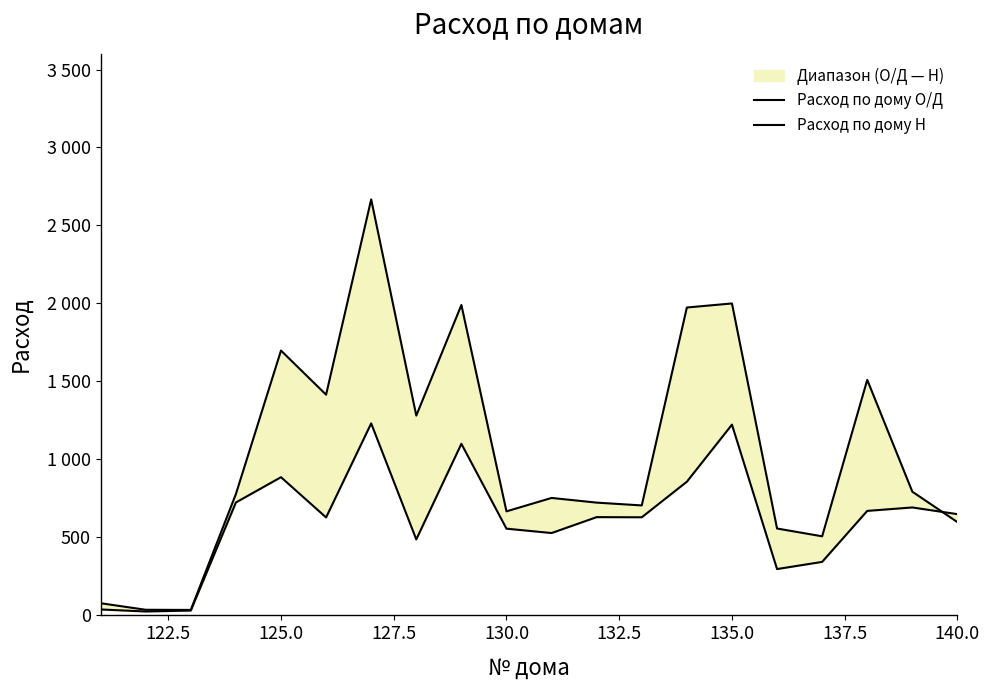

Reading left to right, transcribe all the data shown in this chart.

Расход по дому О/Д: 78	36	35	778	1698	1415	2667	1281	1990	667	753	723	705	1974	2000	557	507	1510	793	598
Расход по дому Н: 38	25	31	724	886	628	1231	487	1100	556	528	630	629	857	1223	297	343	670	692	649